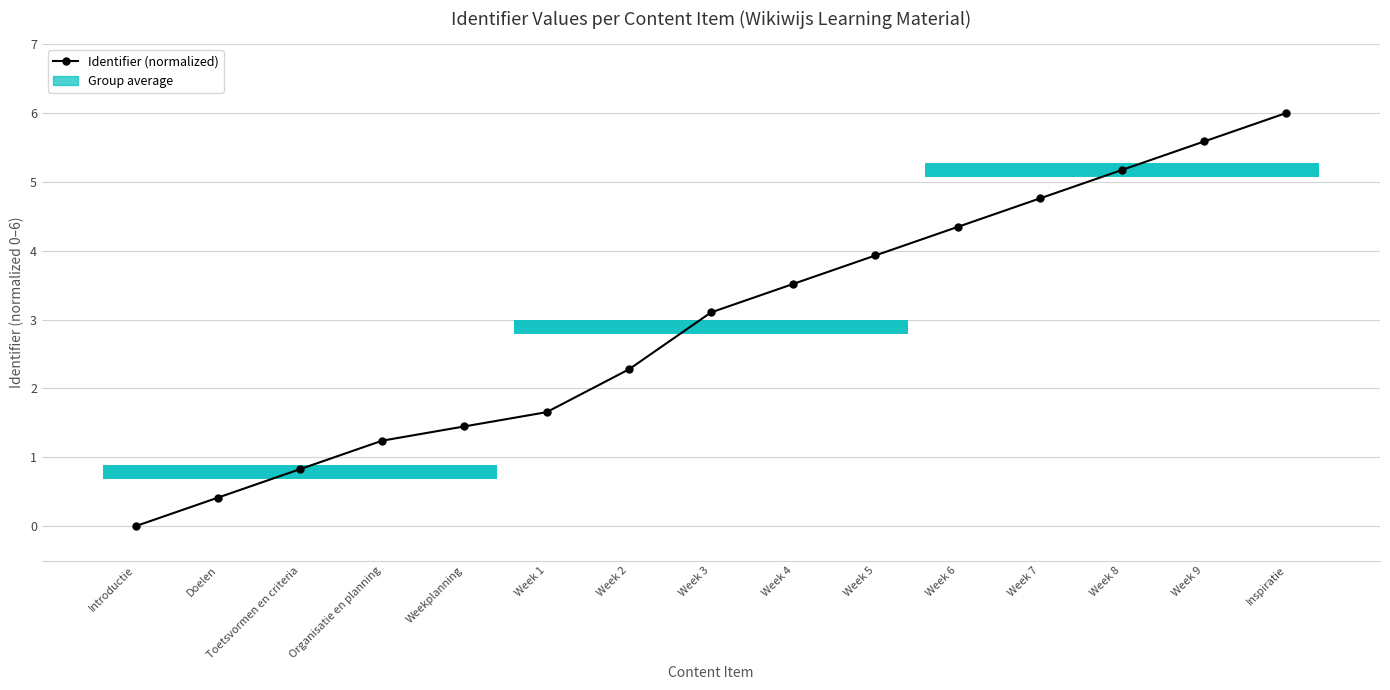

Which label corresponds to the largest value in the chart?

Inspiratie